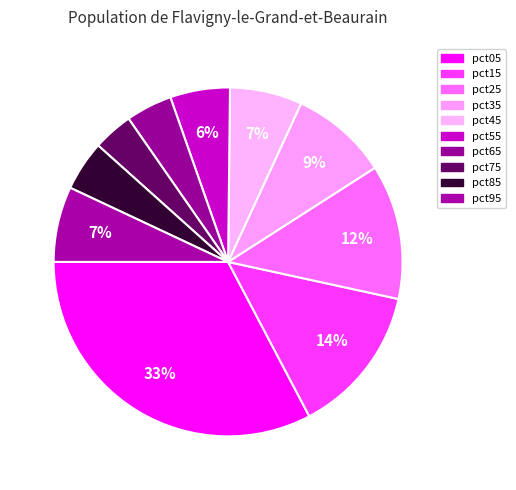

What percentage is the pct05 slice, to the nearest percent?

33%